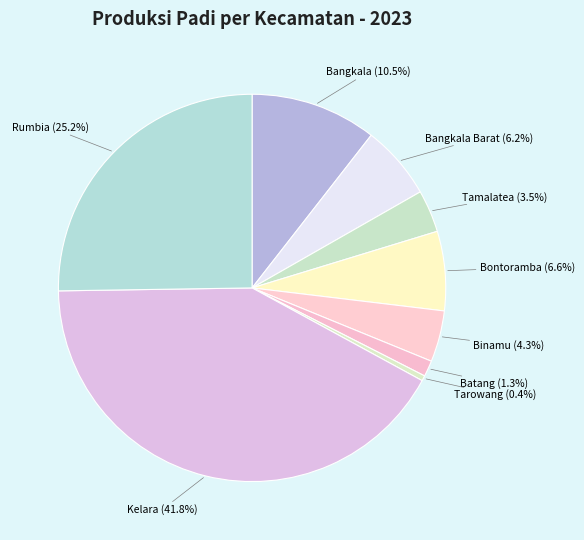

To the nearest percent, what percentage of the pie is Bangkala Barat?

6%